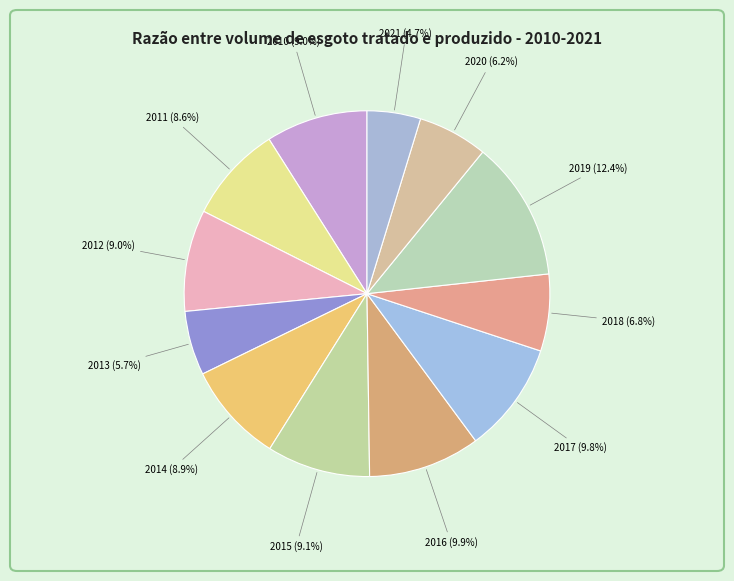

Which category has the biggest portion of the pie?

2019